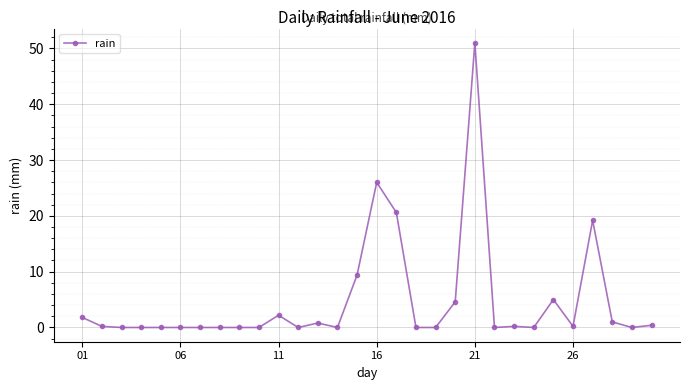

What is the sum of all values?

142.6